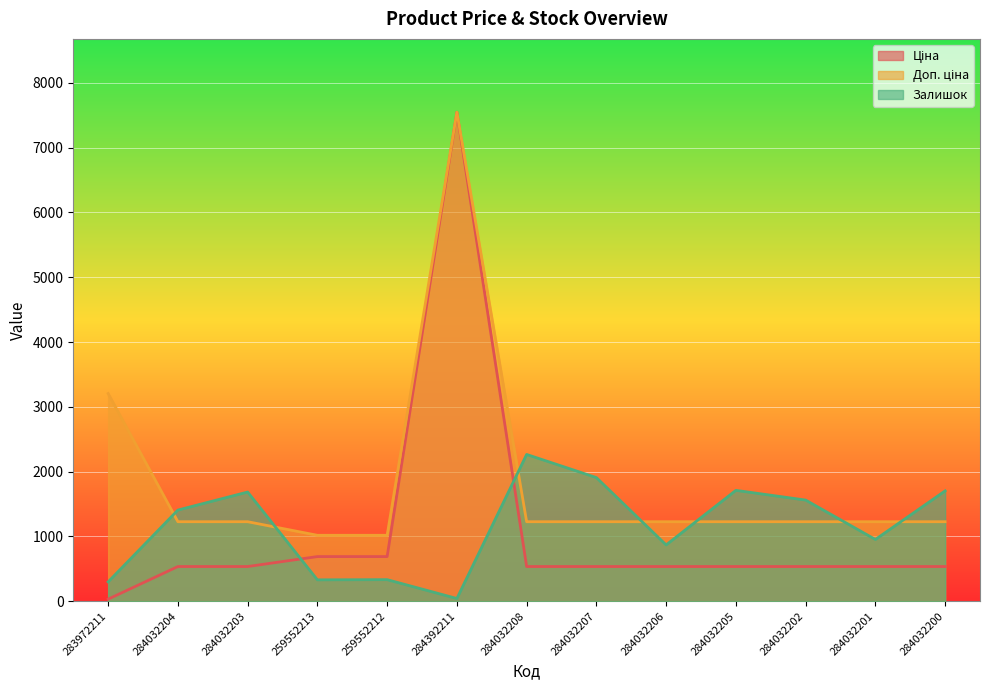

After their last crossing, which series has the higher values: Ціна or Залишок?

Залишок